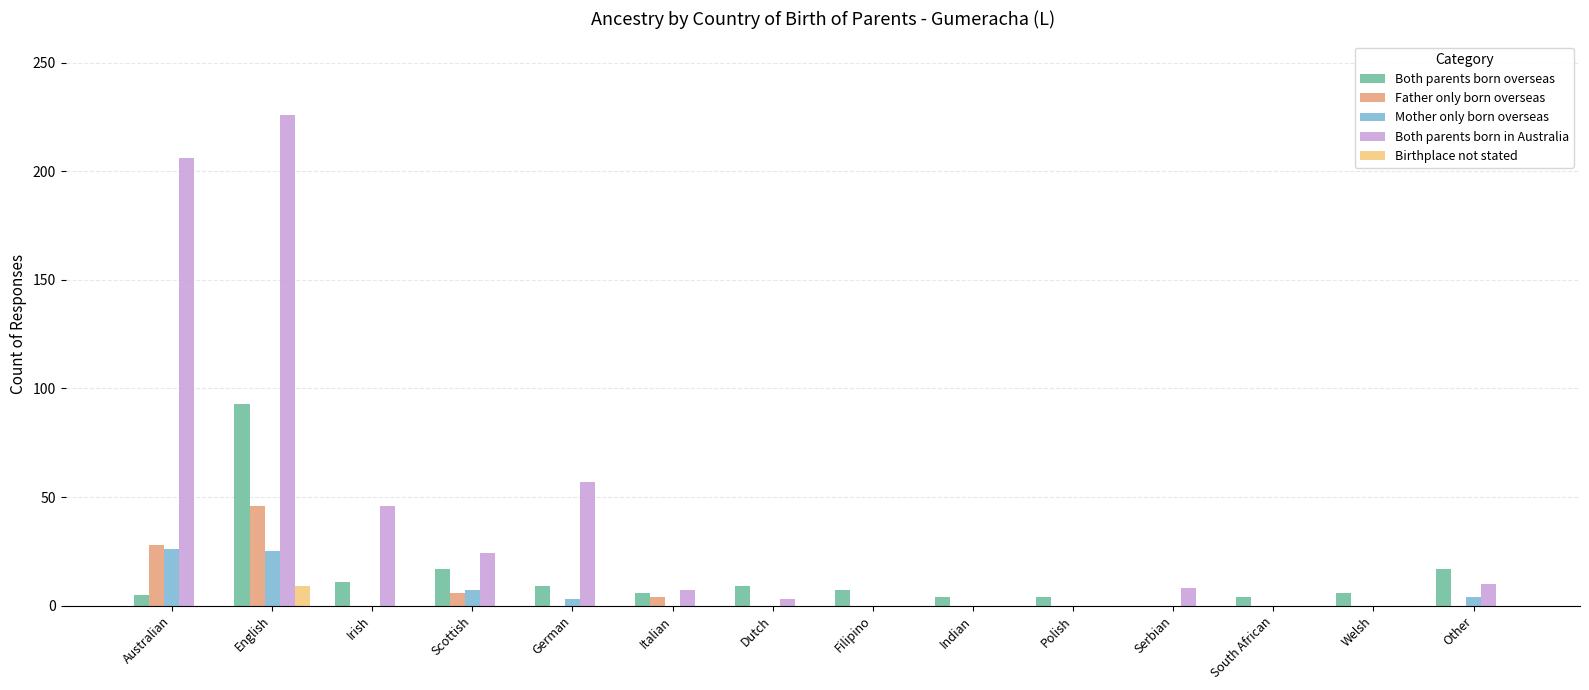

At which category is the sum across all series the highest?

English